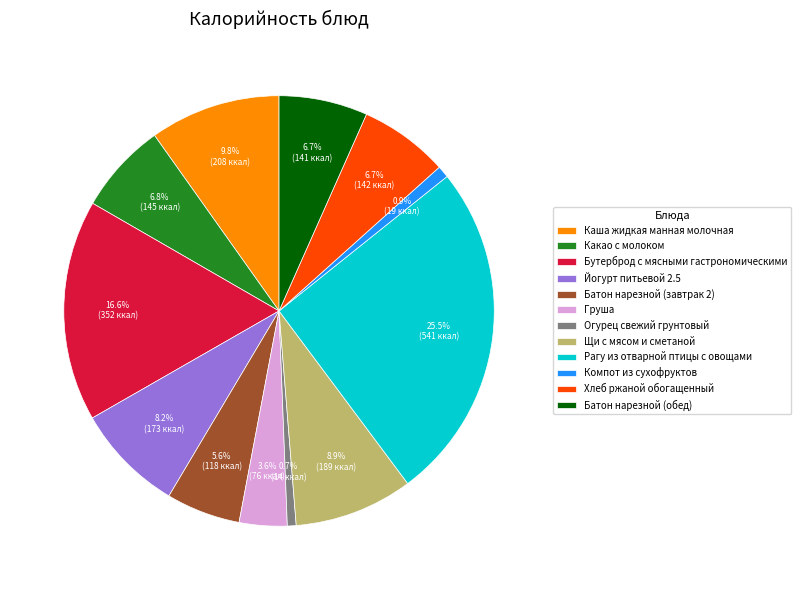

What percentage is the Компот из сухофруктов slice, to the nearest percent?

1%